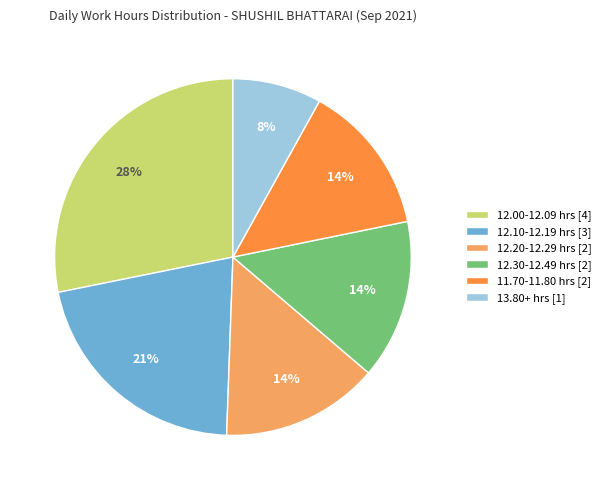

Is there a majority slice in this chart?

No